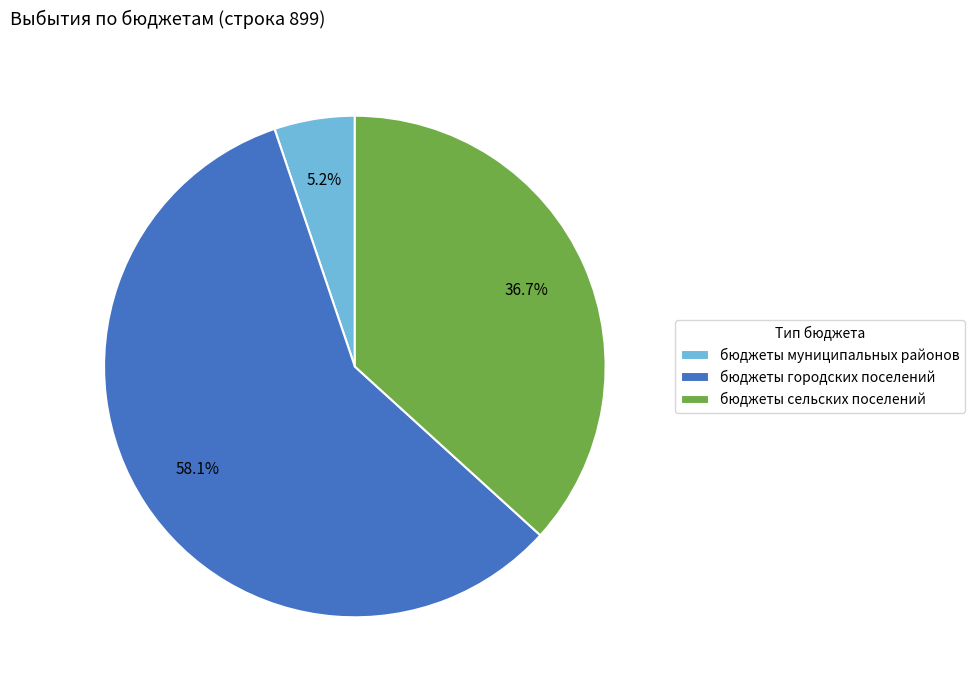

Count the number of slices in the pie.

3